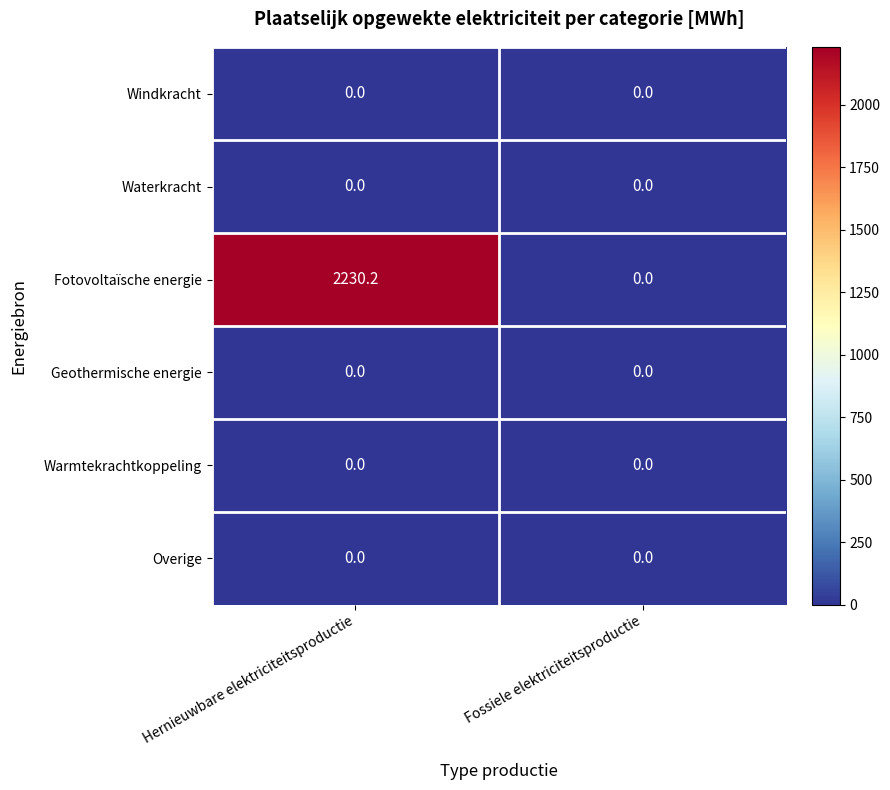

Which series has the widest spread of values?

Fotovoltaïsche energie